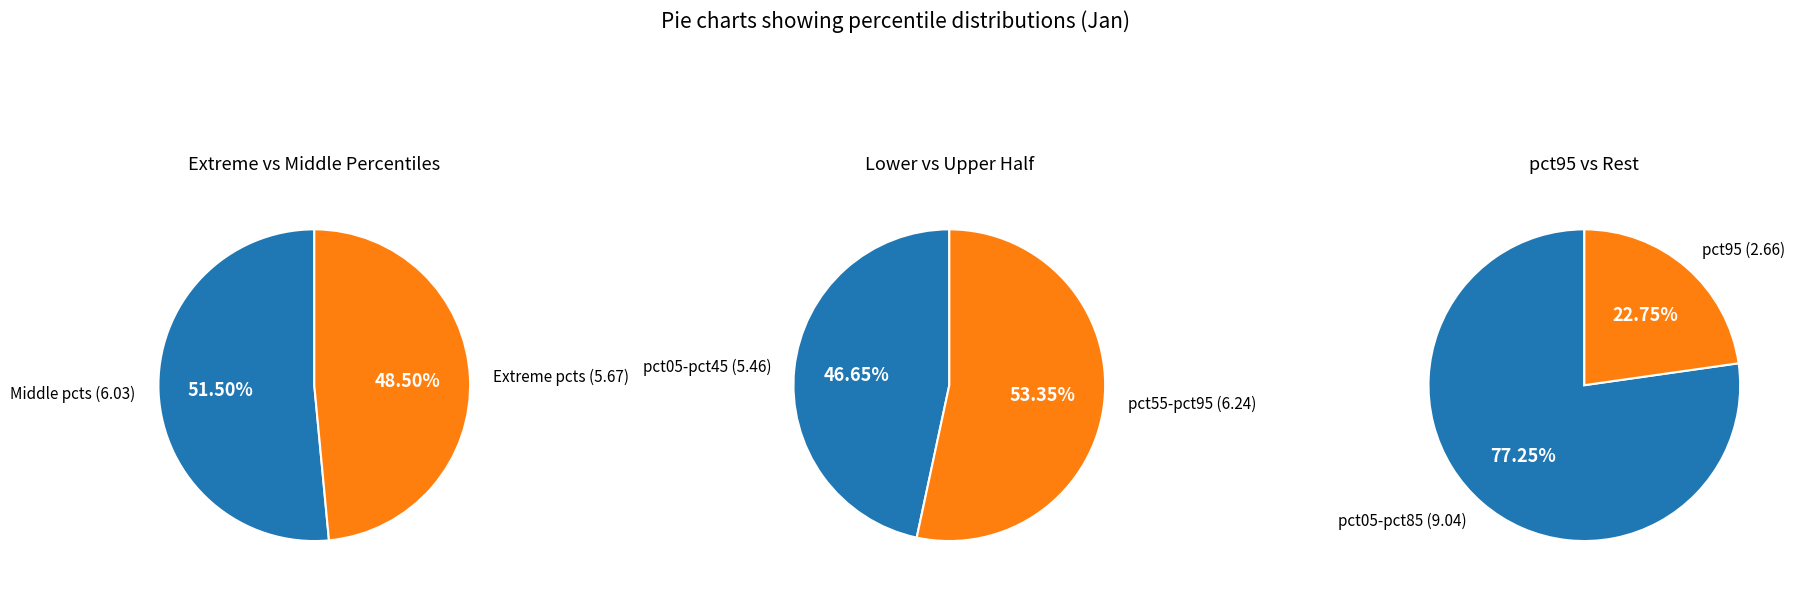

Between pct45 and pct25, which is larger?

pct45